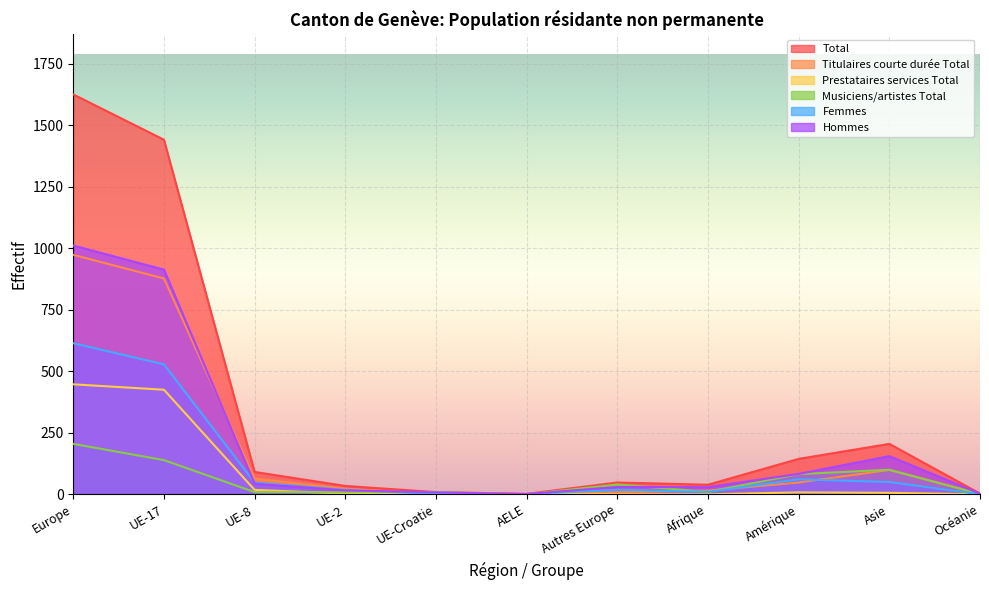

How many categories are shown in the chart?

11